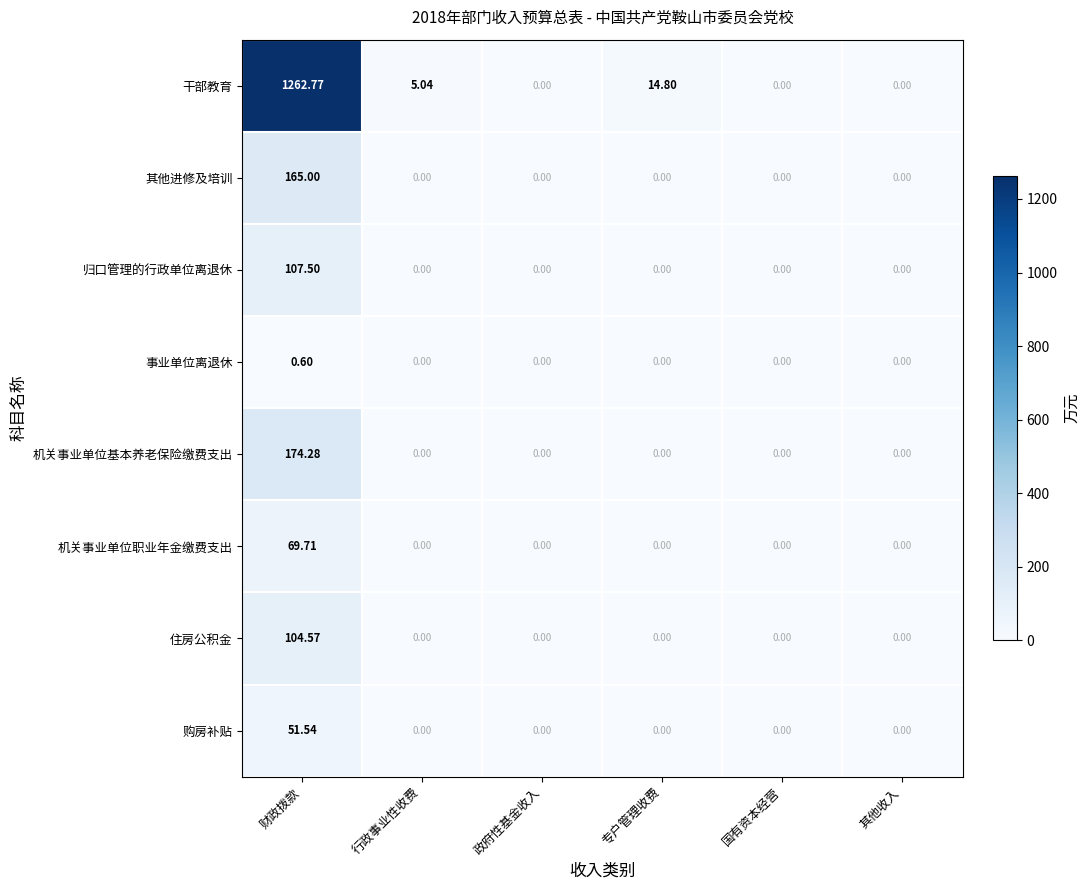

Between 专户管理收费 and 国有资本经营, which series saw the biggest shift?

干部教育